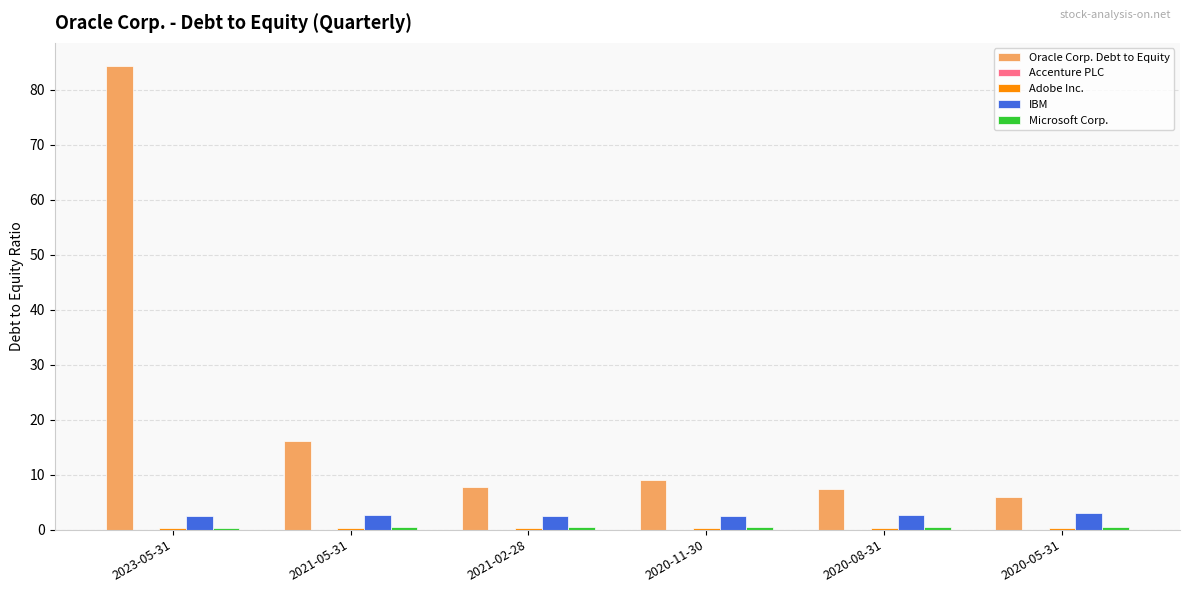

Which series has the largest total across all categories?

Oracle Corp. Debt to Equity